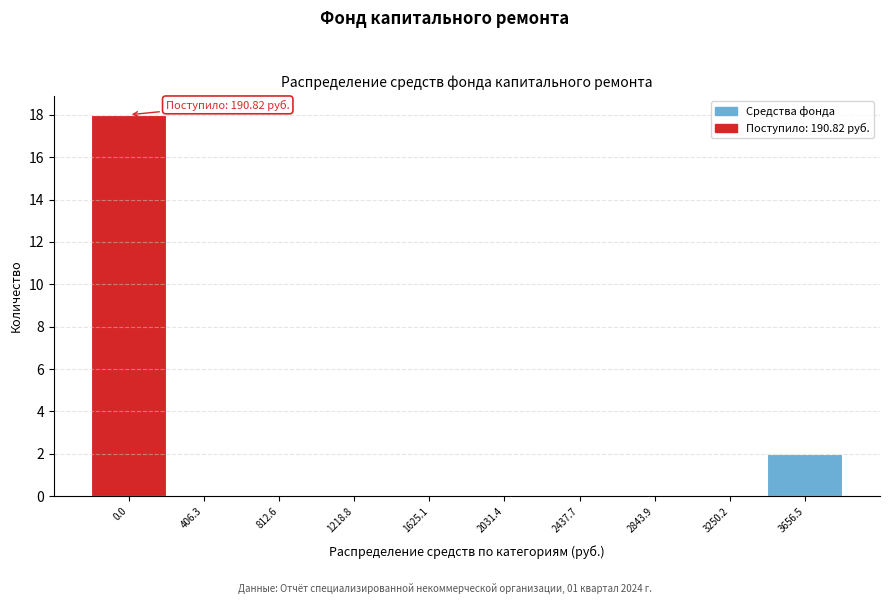

Reading left to right, list all the values displayed in this chart.

0.0=18	406.3=0	812.6=0	1218.8=0	1625.1=0	2031.4=0	2437.7=0	2843.9=0	3250.2=0	3656.5=2